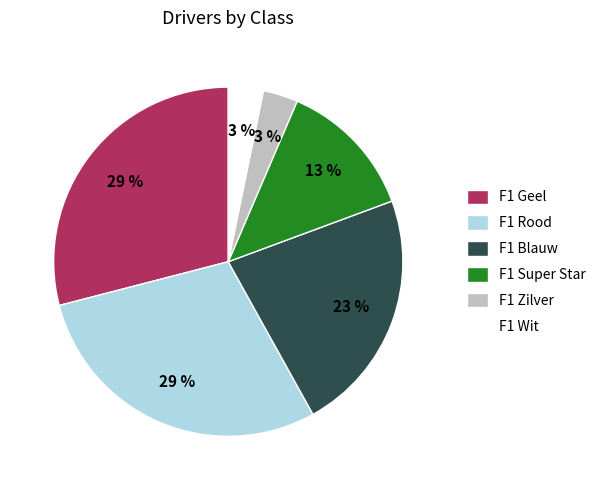

How many slices are in this pie chart?

6